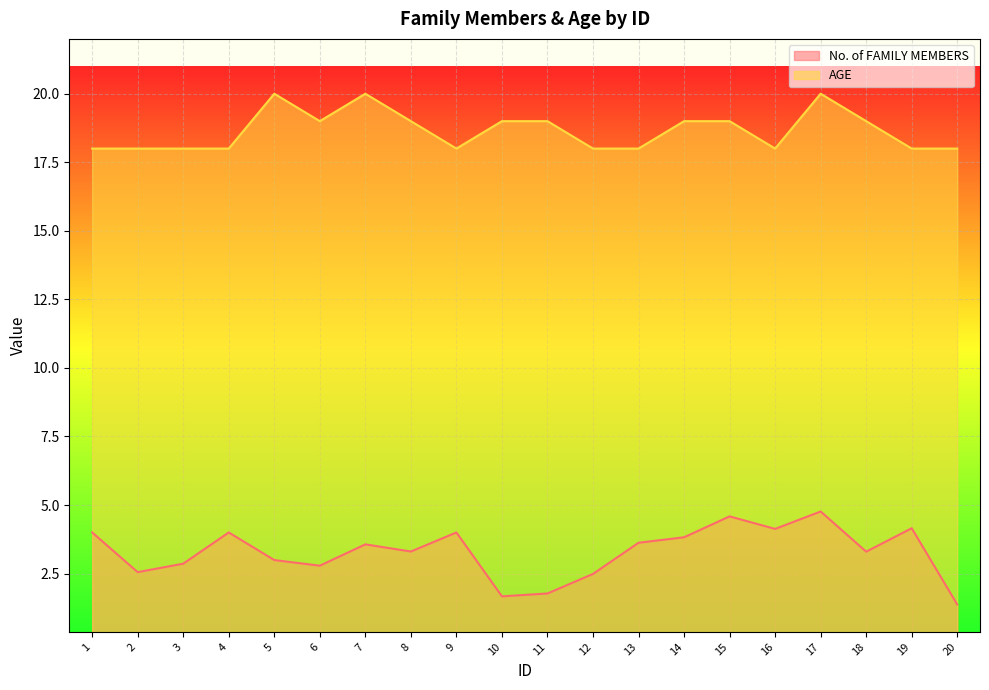

True or false: AGE has more than 1 interior local peaks.

True